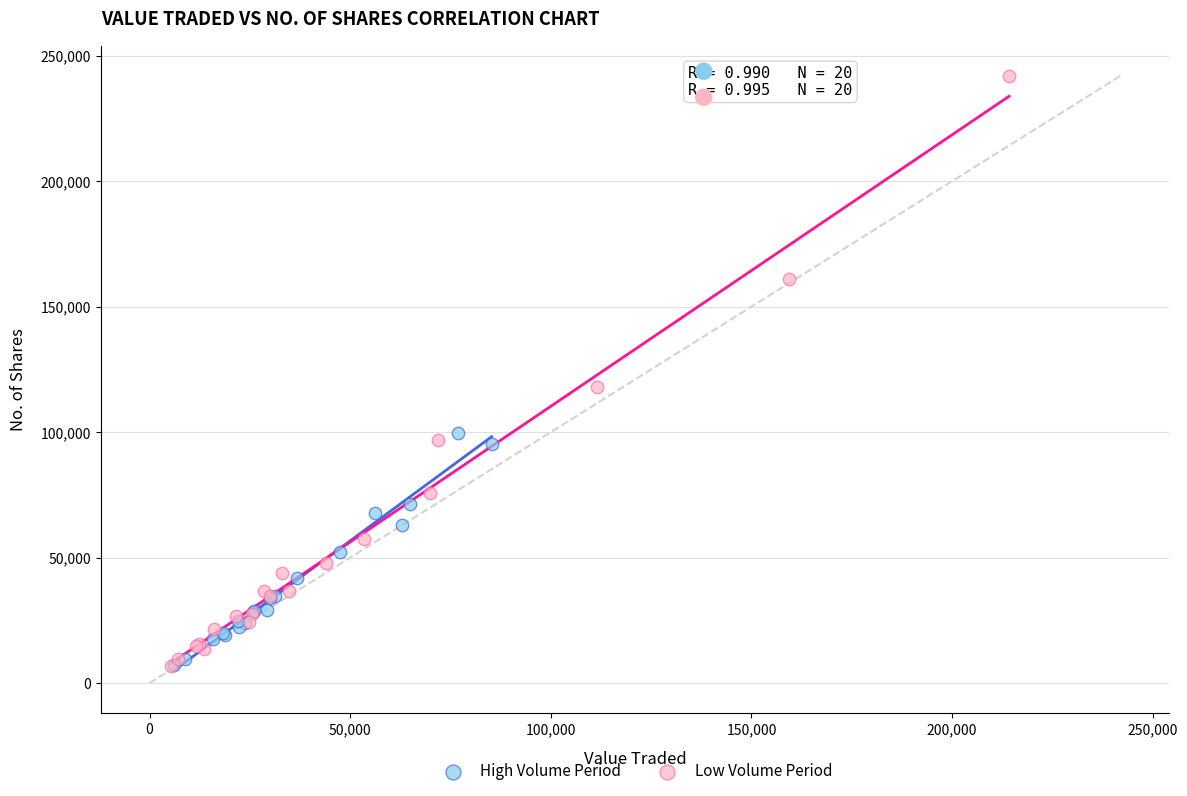

Which series has the largest Y range (max minus min)?

Low Volume Period